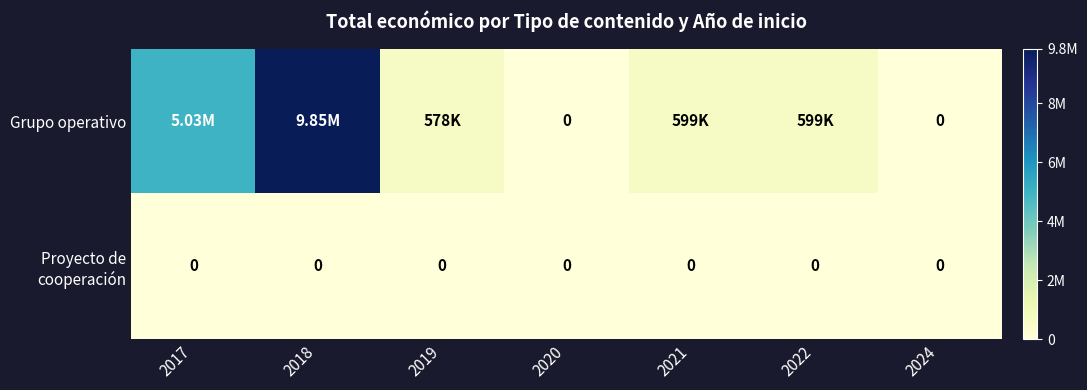

What is the maximum value shown in the chart?

9847932